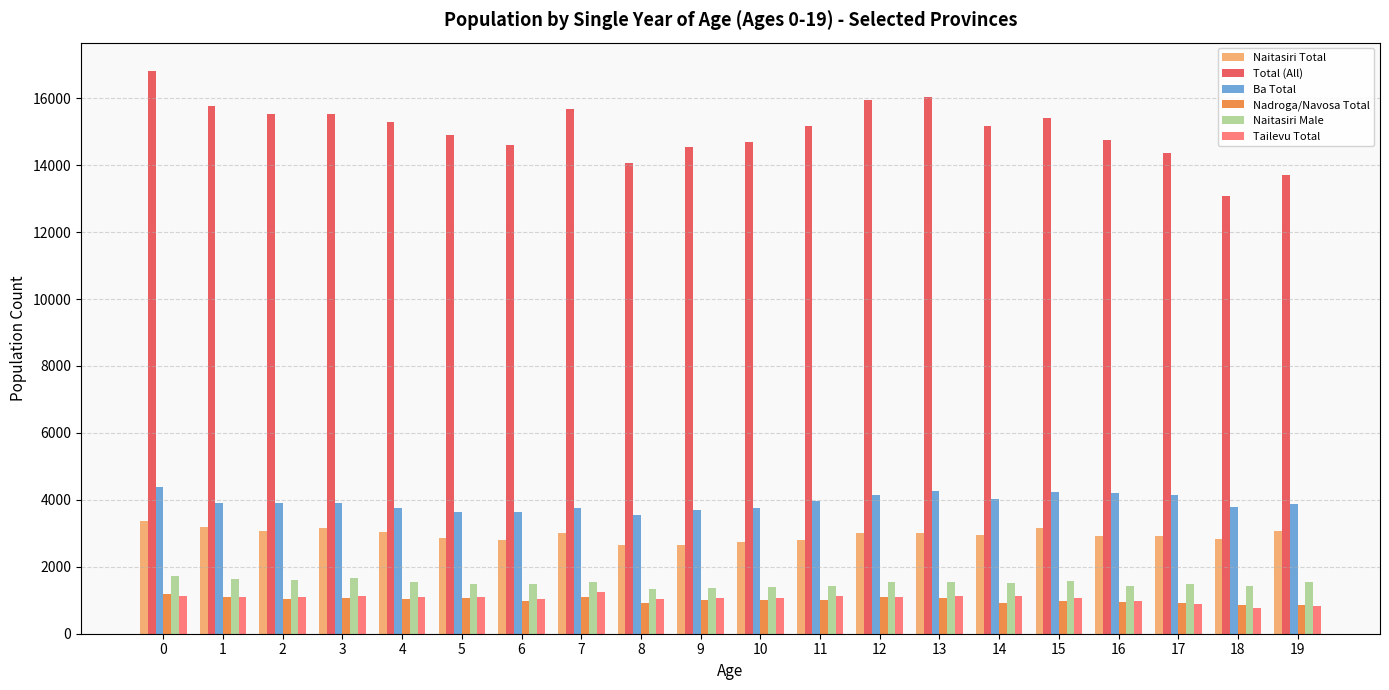

The value of Naitasiri Male at 15 is 1011. True or false?

False